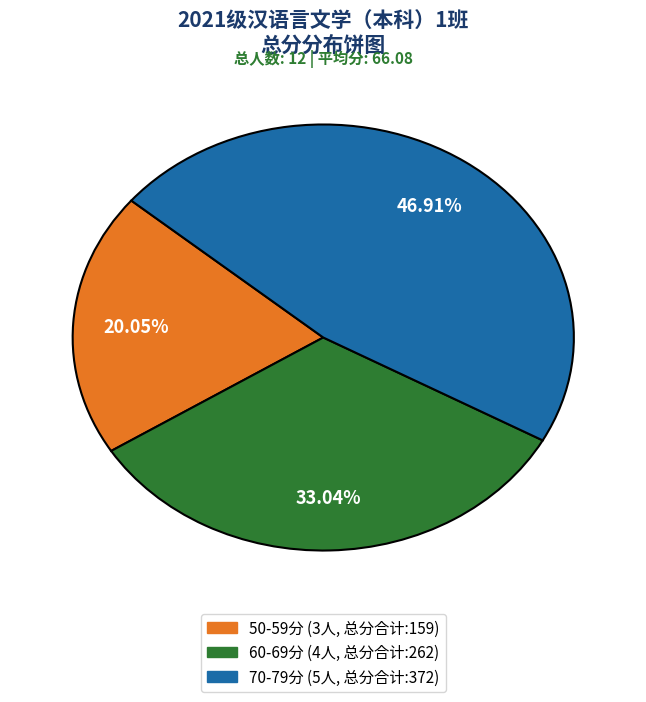

Does any single category account for the majority?

No